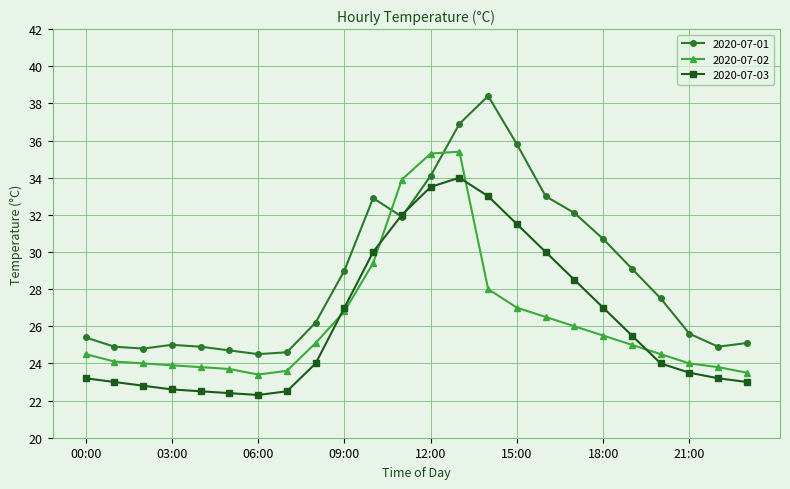

Which series has the largest total across all categories?

2020-07-01